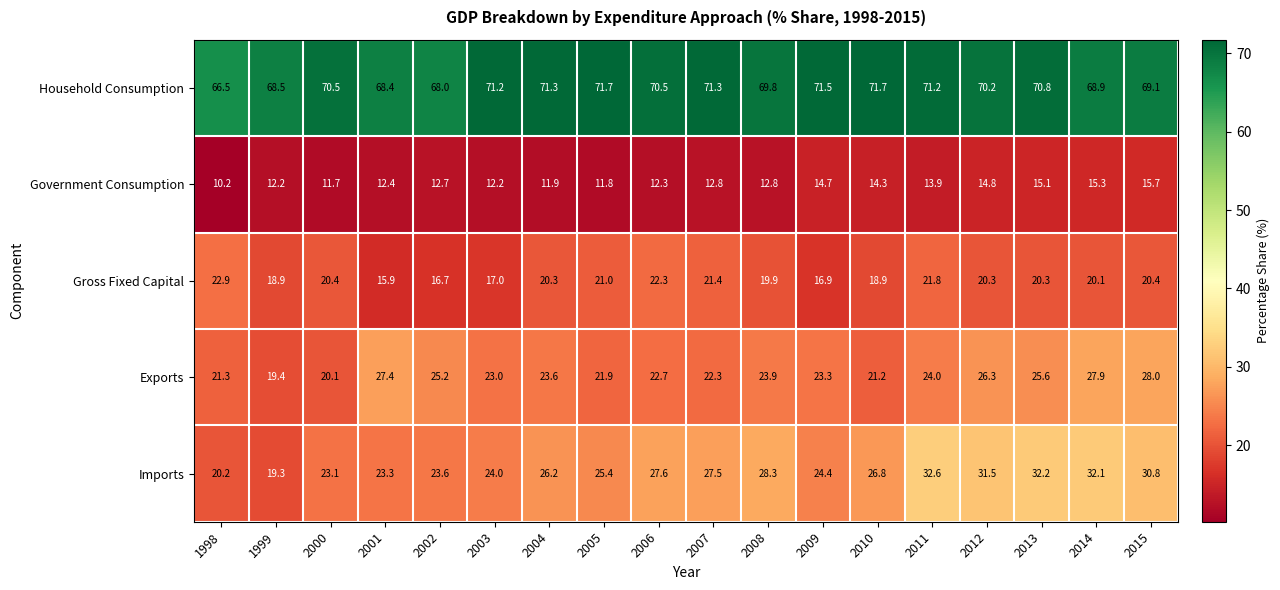

Which series has the widest spread of values?

Imports